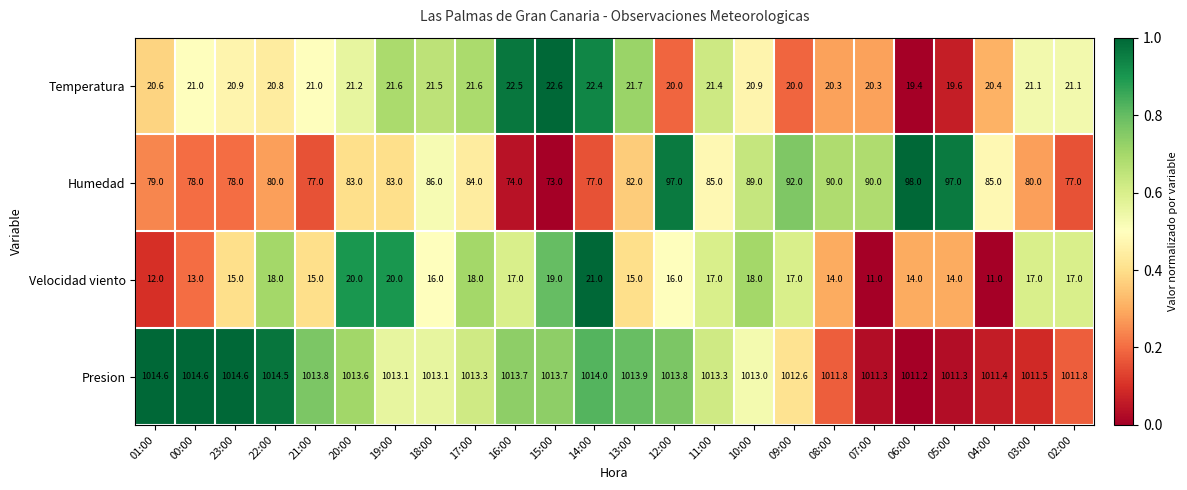

List the series in order of their peak value, highest first.

Presion, Humedad, Temperatura, Velocidad viento